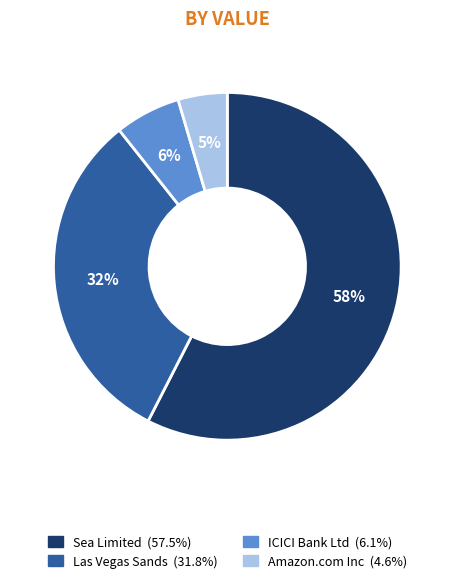

Count the number of slices in the pie.

4